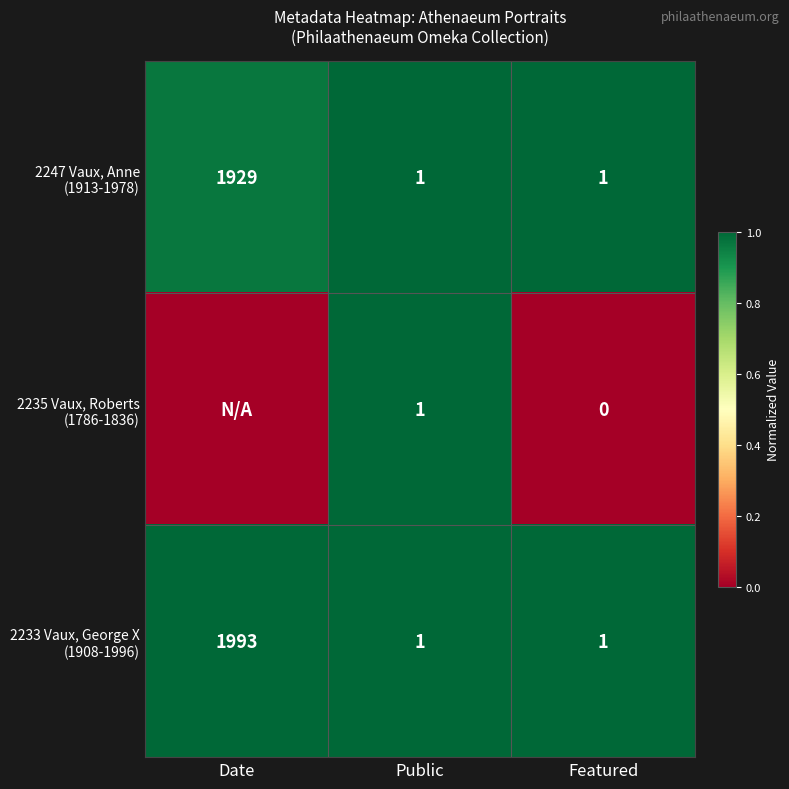

What is the total value across all series at Public?

3